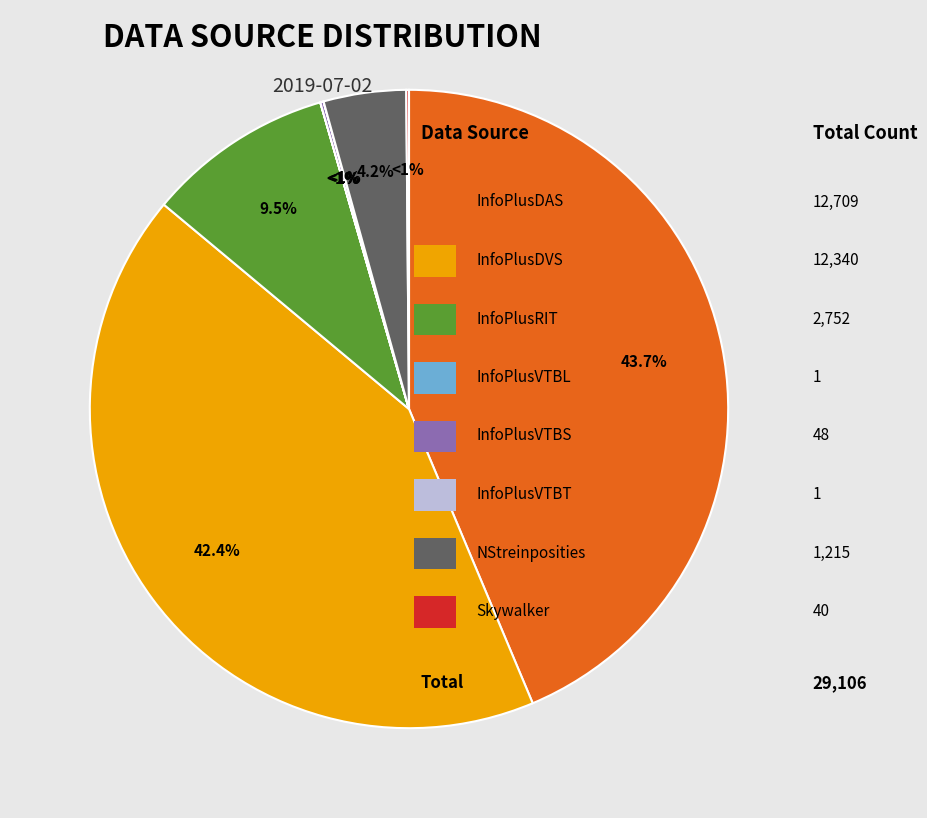

Which category has the biggest portion of the pie?

InfoPlusDAS